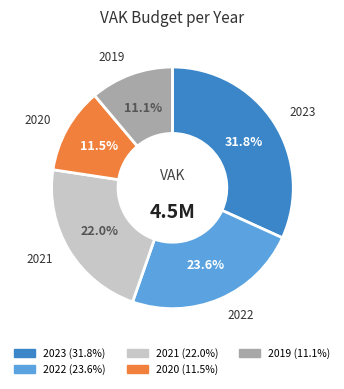

Which category has the biggest portion of the pie?

2023